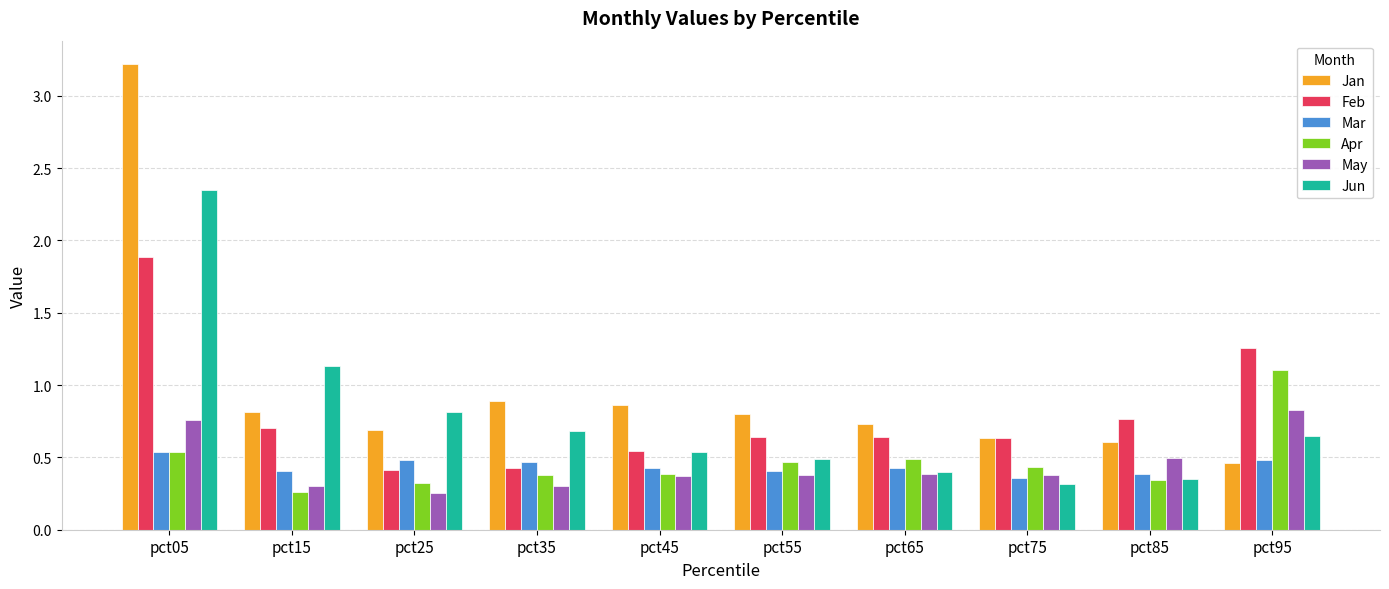

The value of Apr at pct05 is 0.3. True or false?

False